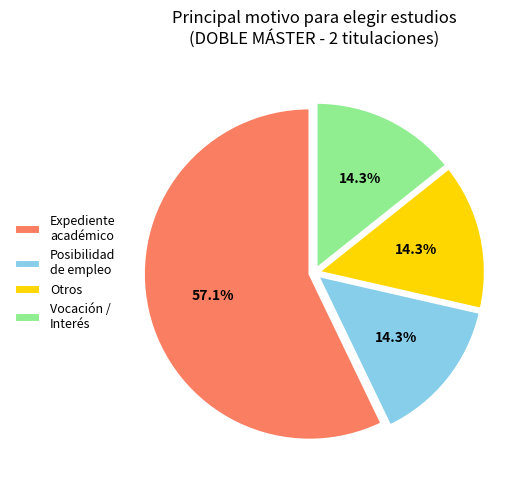

What is the largest slice in the pie chart?

Expediente académico